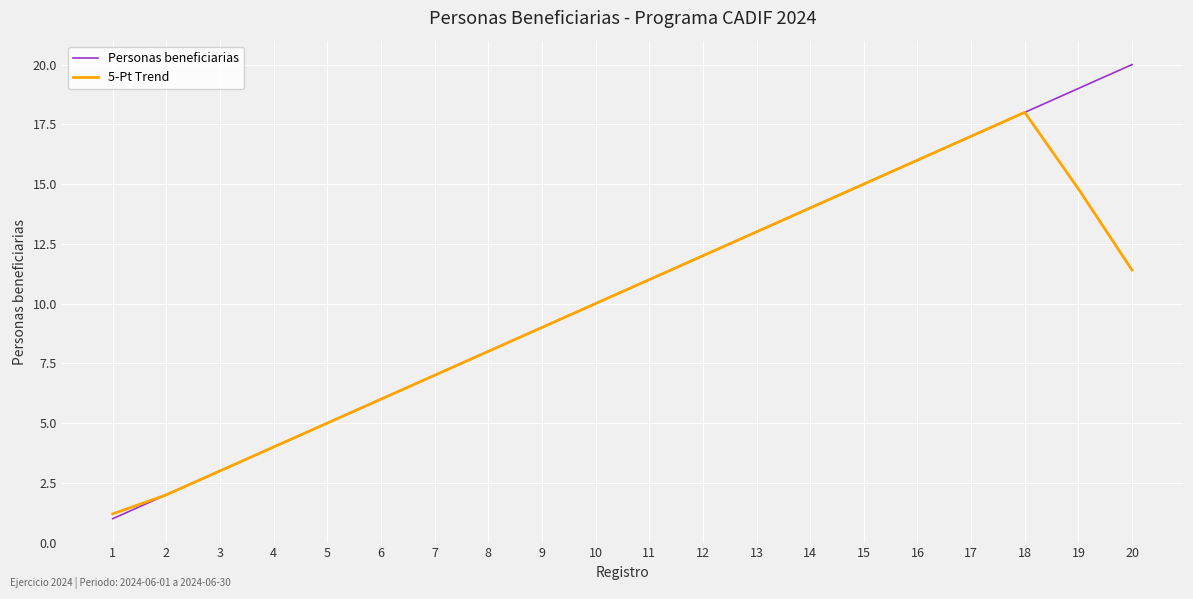

Which series has the widest spread of values?

Personas beneficiarias